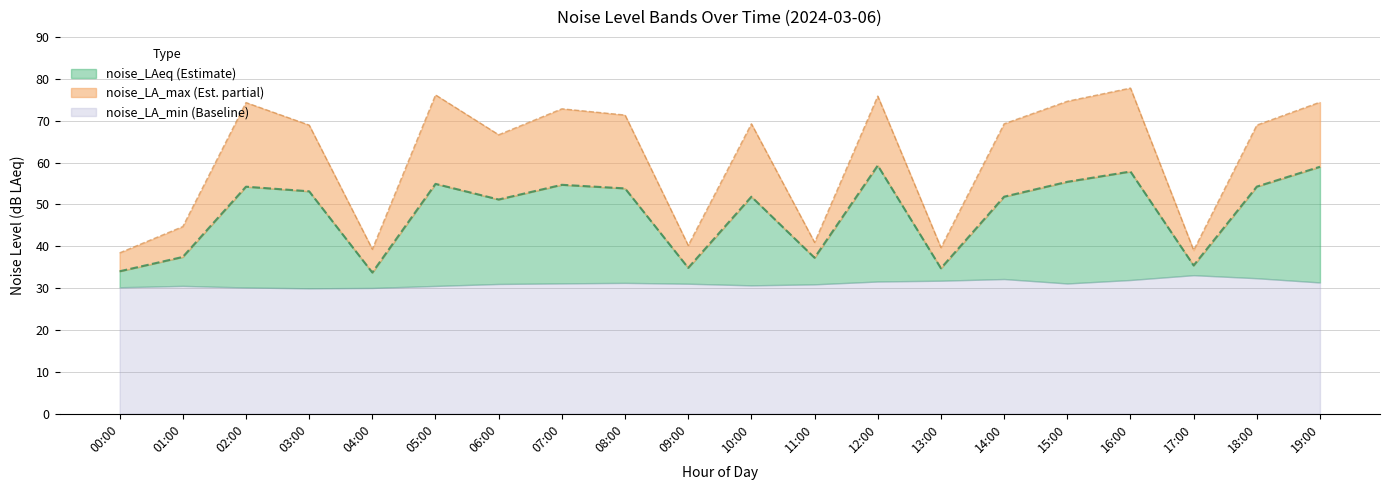

What is the highest value of the noise_LA_min (Baseline) series?

33.1